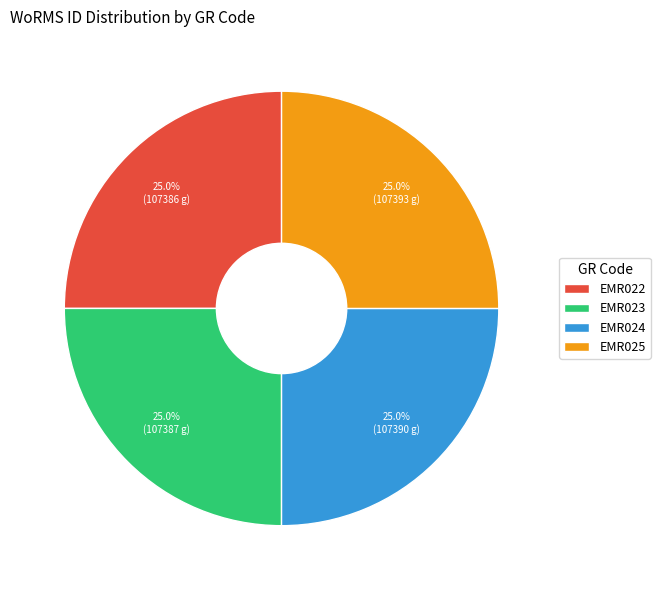

Is there a majority slice in this chart?

No